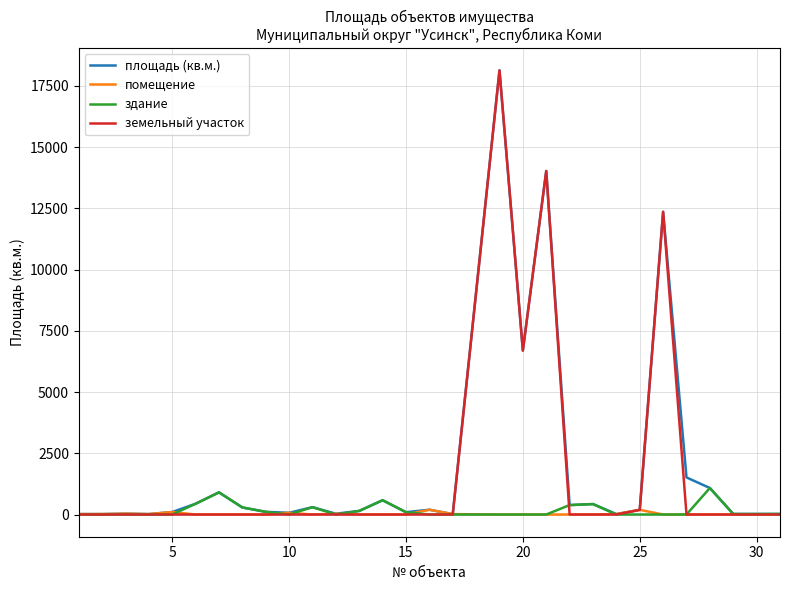

What is the highest value of the здание series?

1081.6